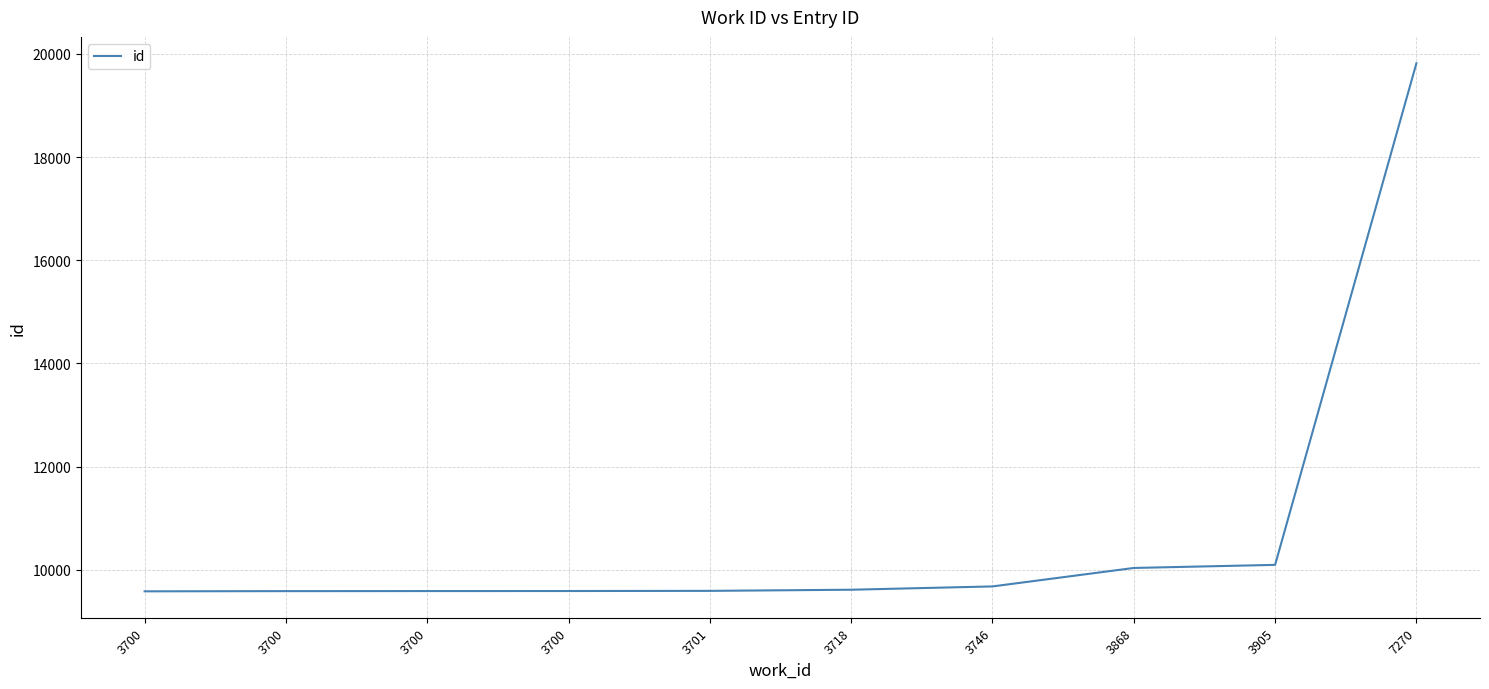

Reading left to right, what are all the values shown in this chart?

9581	9585	9586	9587	9590	9612	9676	10034	10094	19817